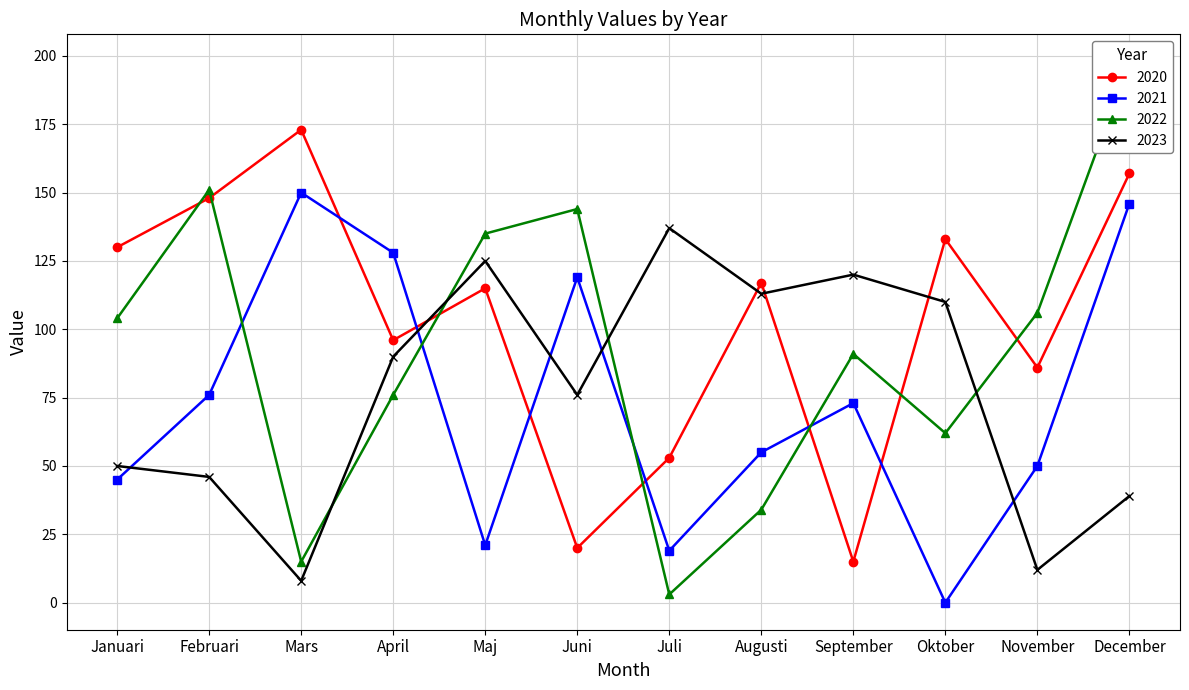

Reading left to right, list all the values displayed in this chart.

2020: Januari=130	Februari=148	Mars=173	April=96	Maj=115	Juni=20	Juli=53	Augusti=117	September=15	Oktober=133	November=86	December=157
2021: Januari=45	Februari=76	Mars=150	April=128	Maj=21	Juni=119	Juli=19	Augusti=55	September=73	Oktober=0	November=50	December=146
2022: Januari=104	Februari=151	Mars=15	April=76	Maj=135	Juni=144	Juli=3	Augusti=34	September=91	Oktober=62	November=106	December=198
2023: Januari=50	Februari=46	Mars=8	April=90	Maj=125	Juni=76	Juli=137	Augusti=113	September=120	Oktober=110	November=12	December=39